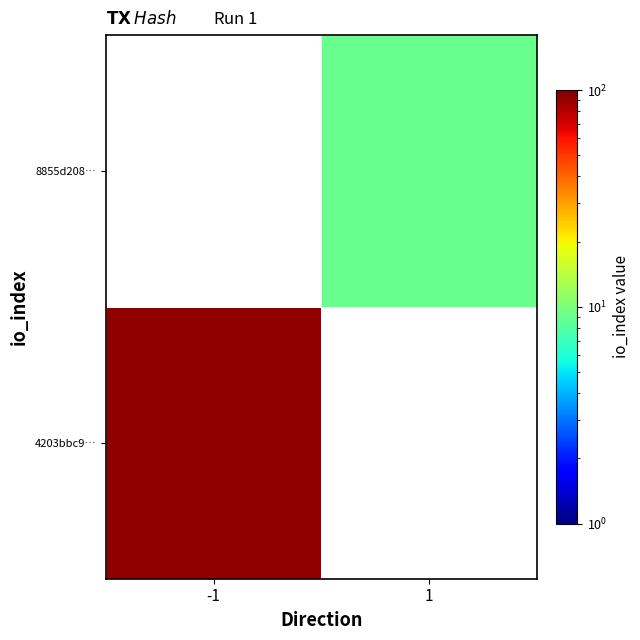

Which category has the highest value in the 4203bbc9… series?

-1